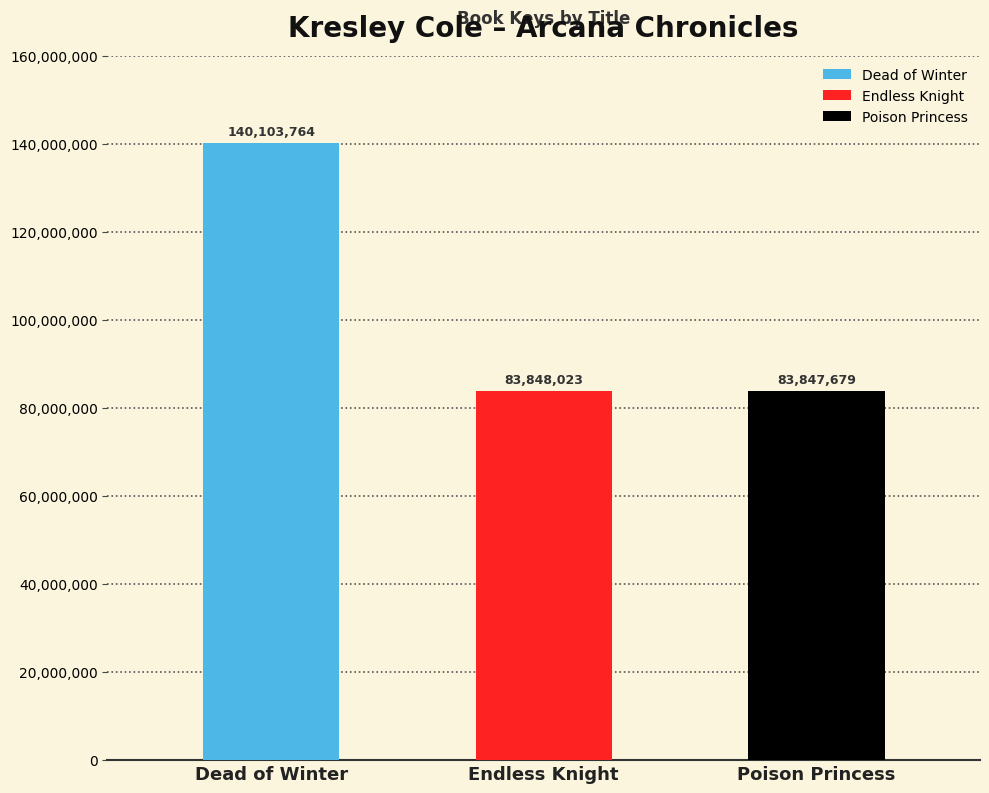

What is the label of the 2nd bar from the left?

Endless Knight